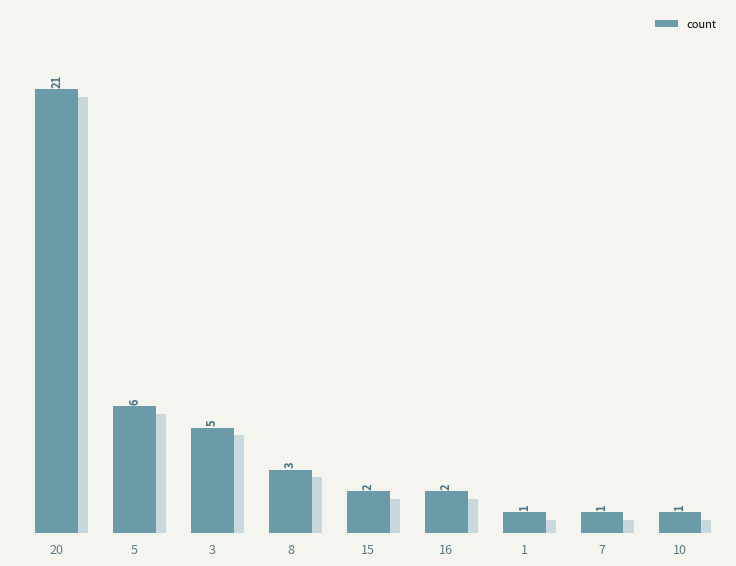

Rank the categories by value from lowest to highest.

1, 7, 10, 15, 16, 8, 3, 5, 20